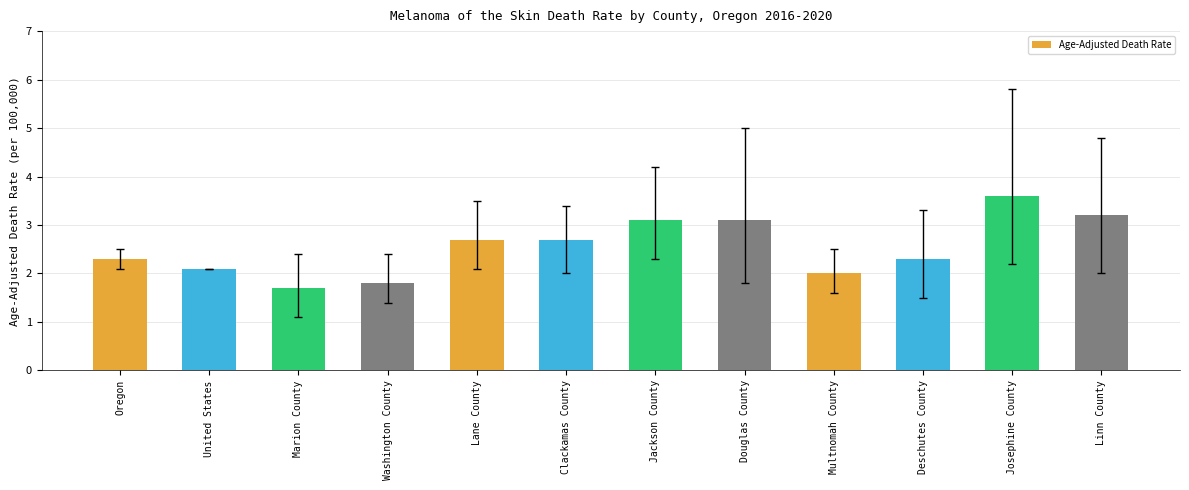

What is the label of the 1st bar from the left?

Oregon